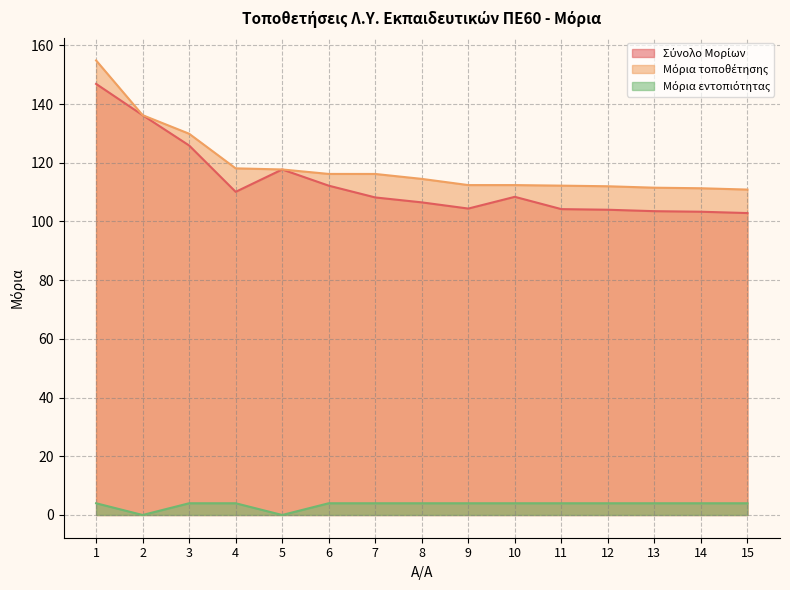

What is the spread (max minus min) of values at 1?

150.9